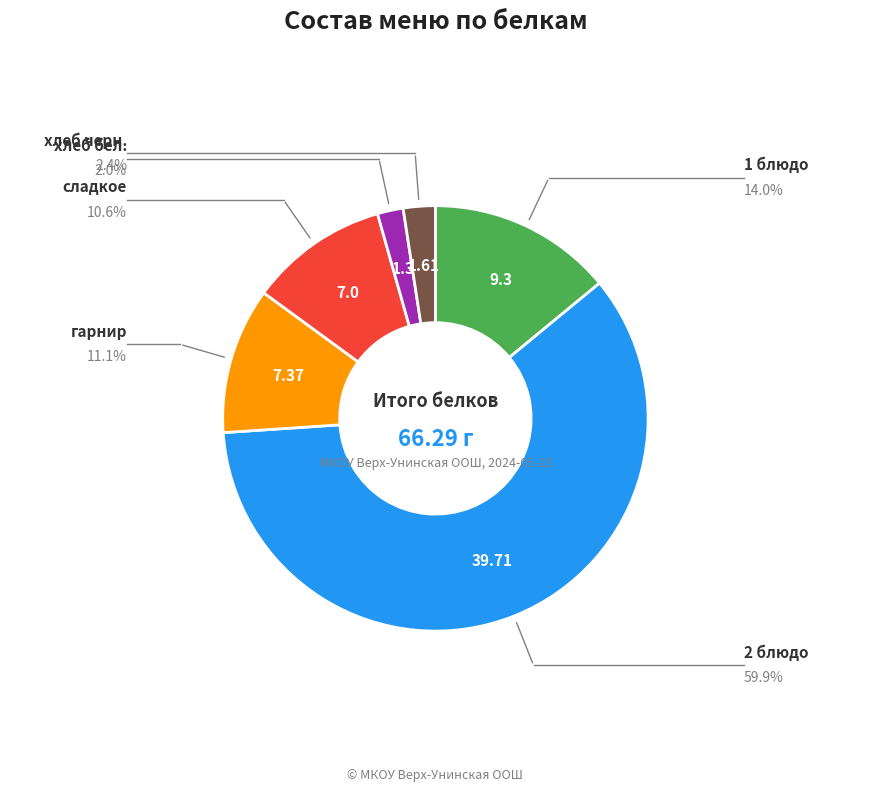

Between 1 блюдо and хлеб черн., which is larger?

1 блюдо